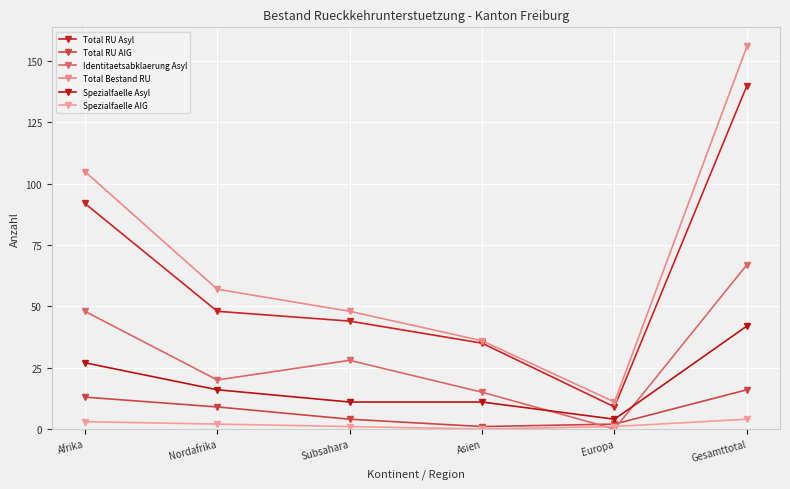

At which label does Spezialfaelle AIG first exceed 2?

Afrika